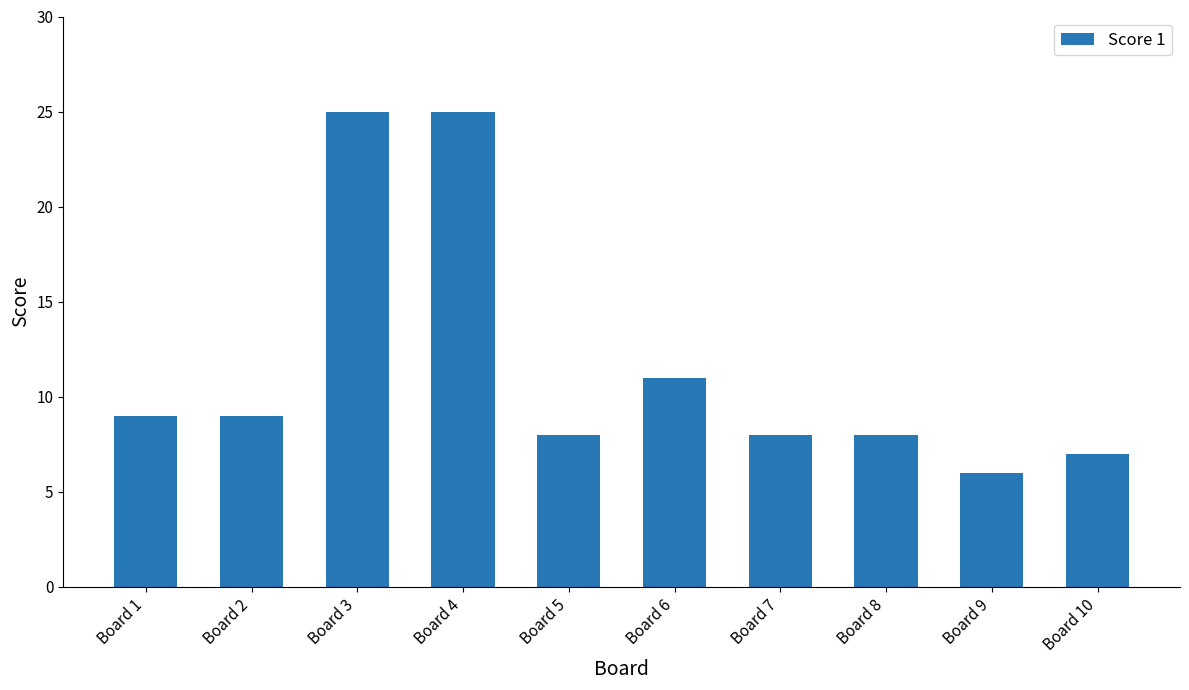

Are the bars grouped side by side (vs. stacked)?

No